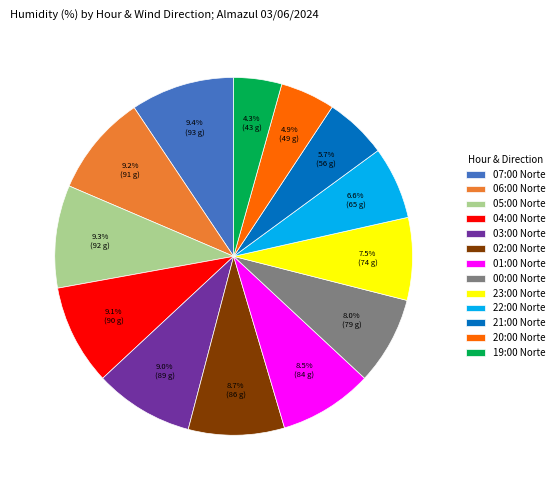

How many segments does this pie chart have?

13